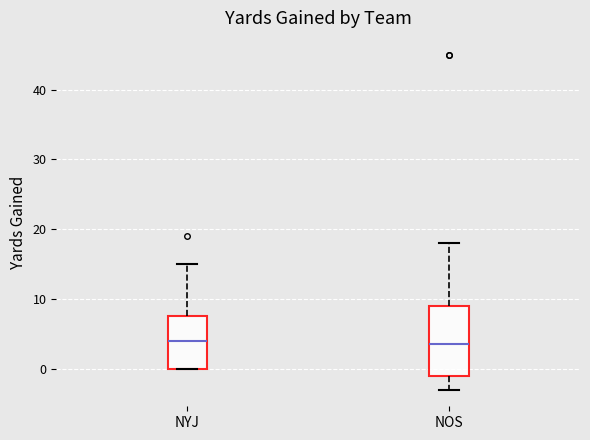

Where does the median line of the box for NOS sit on the y-axis? The values are not printed on the chart, so give them approximately, as read against the axis.

4